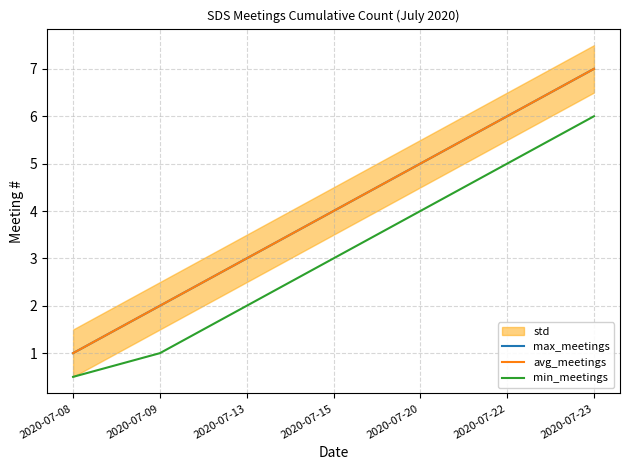

Which series has the largest total across all categories?

max_meetings